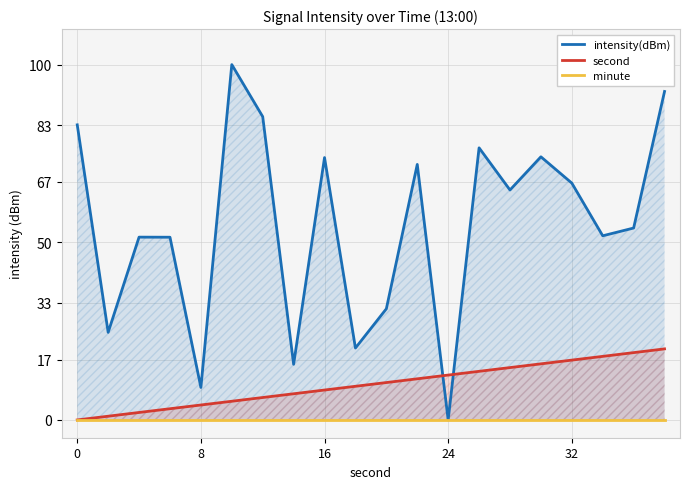

How many lines are shown in the chart?

3